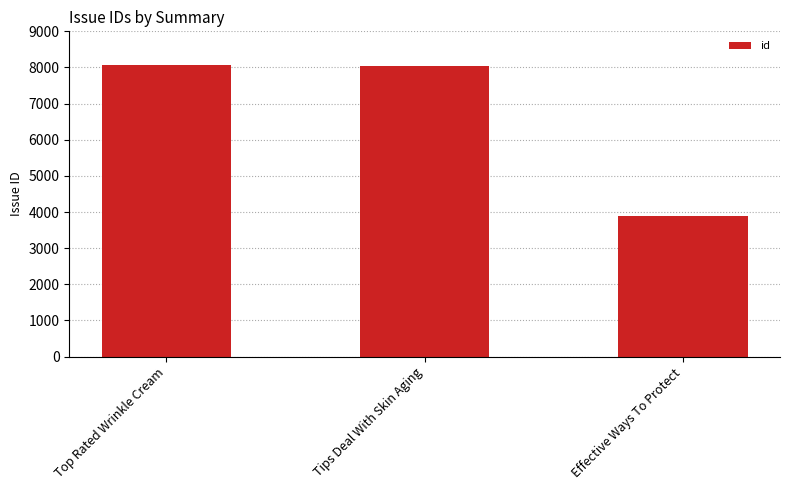

What is the label of the 3rd bar from the right?

Top Rated Wrinkle Cream